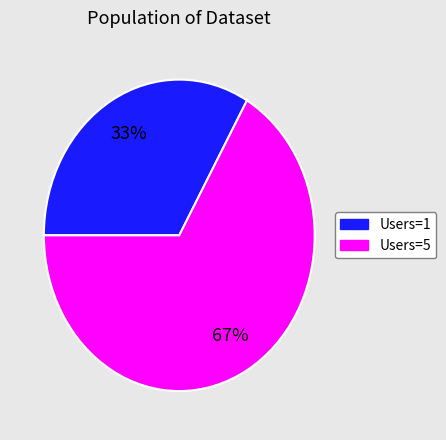

How many segments does this pie chart have?

2